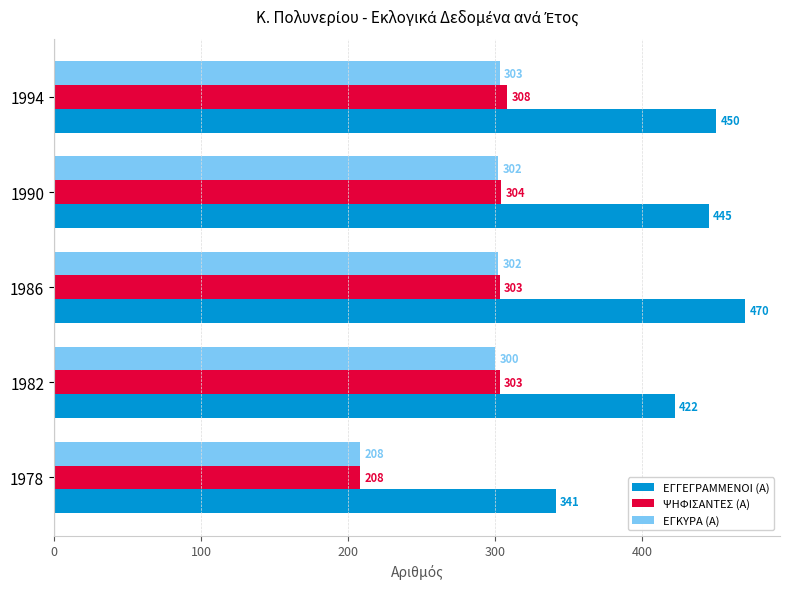

Which series has the widest spread of values?

ΕΓΓΕΓΡΑΜΜΕΝΟΙ (Α)